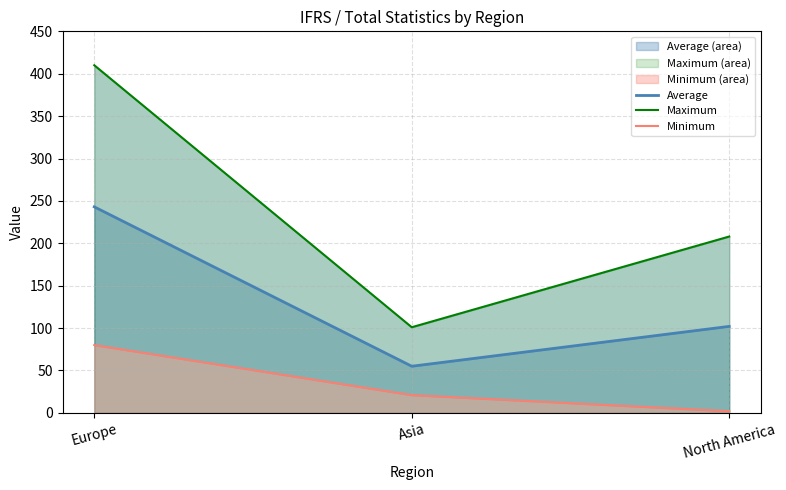

What position from the left is North America?

3